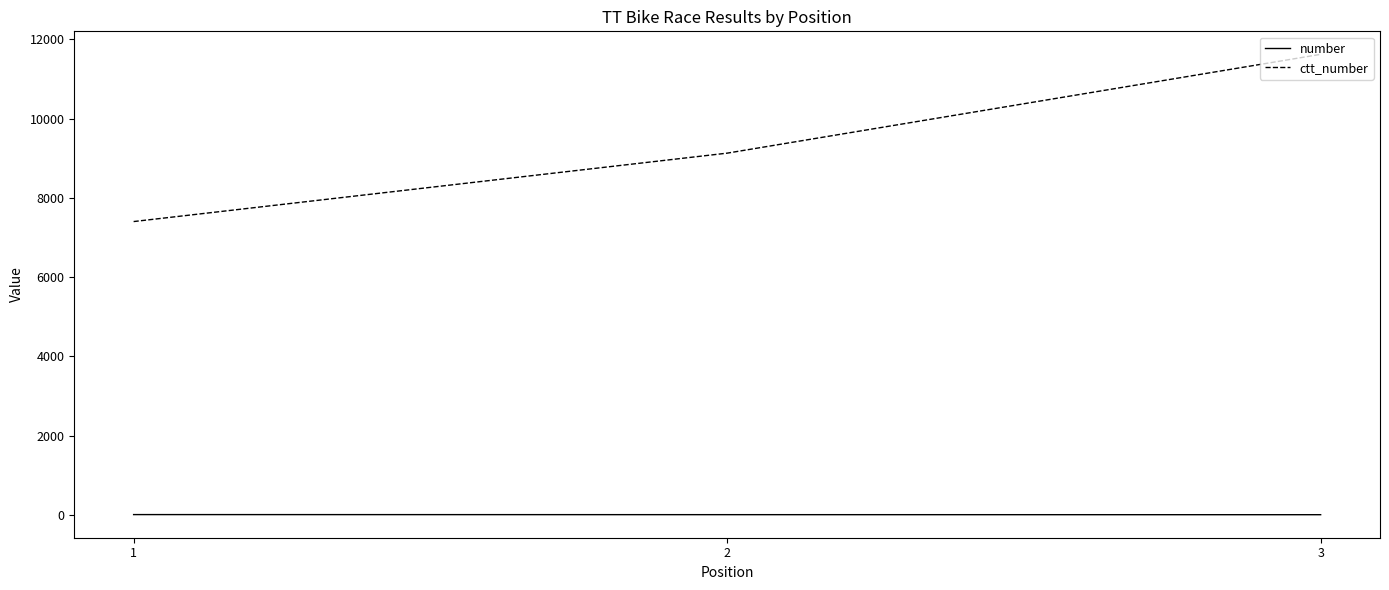

What is the total value across all series at 2?

9140